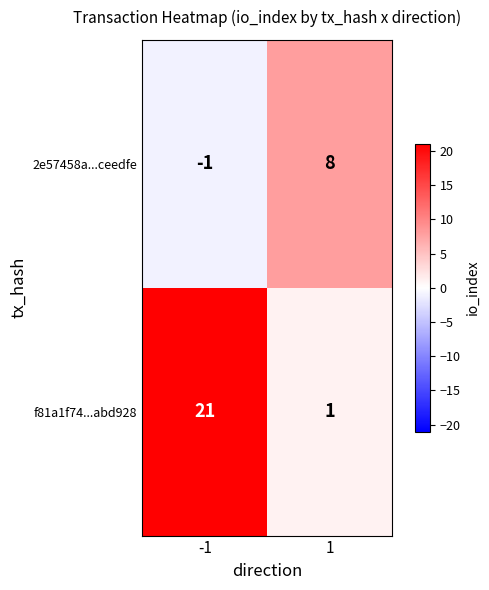

At which category does the chart reach its minimum across all series?

-1